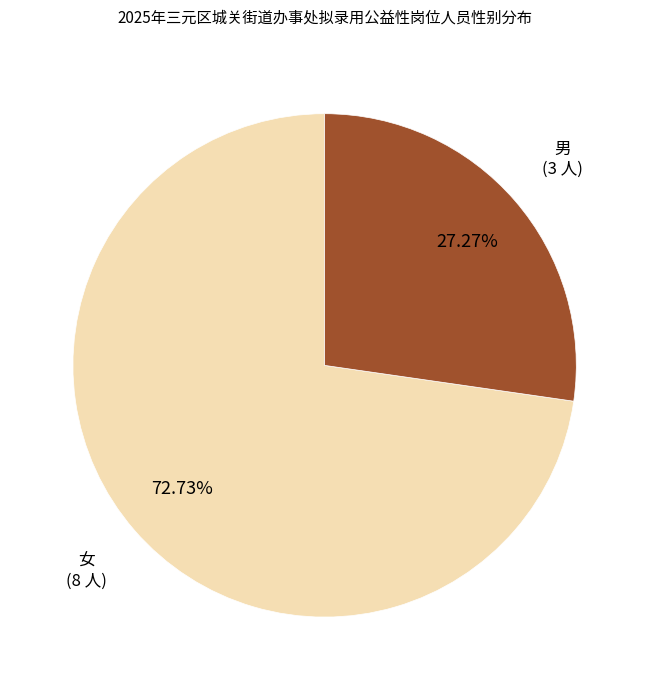

To the nearest percent, what is the difference between the 男 and 女 slice percentages?

45%